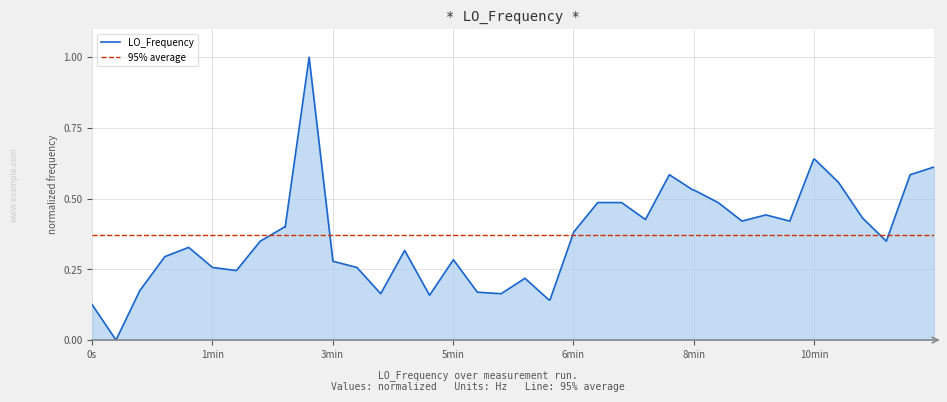

Does the chart have visible grid lines?

Yes